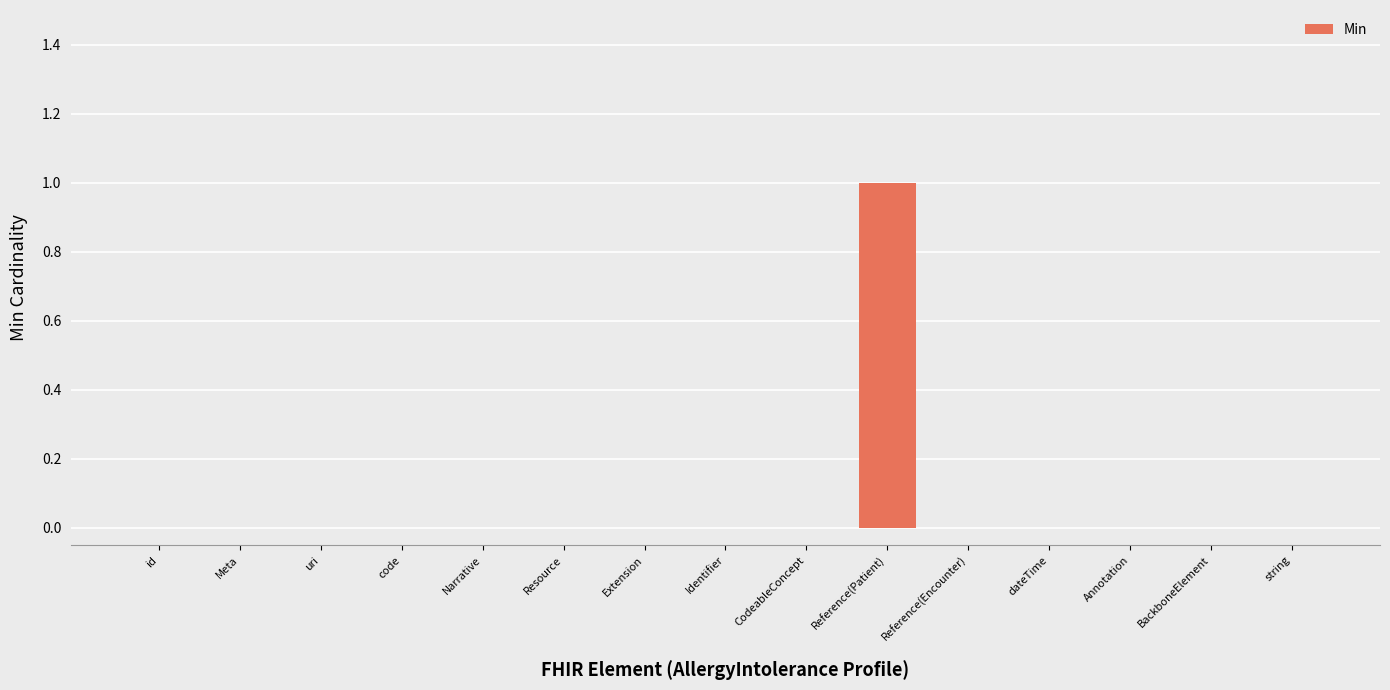

What is the change in value from Reference(Patient) to Reference(Encounter)?

-1